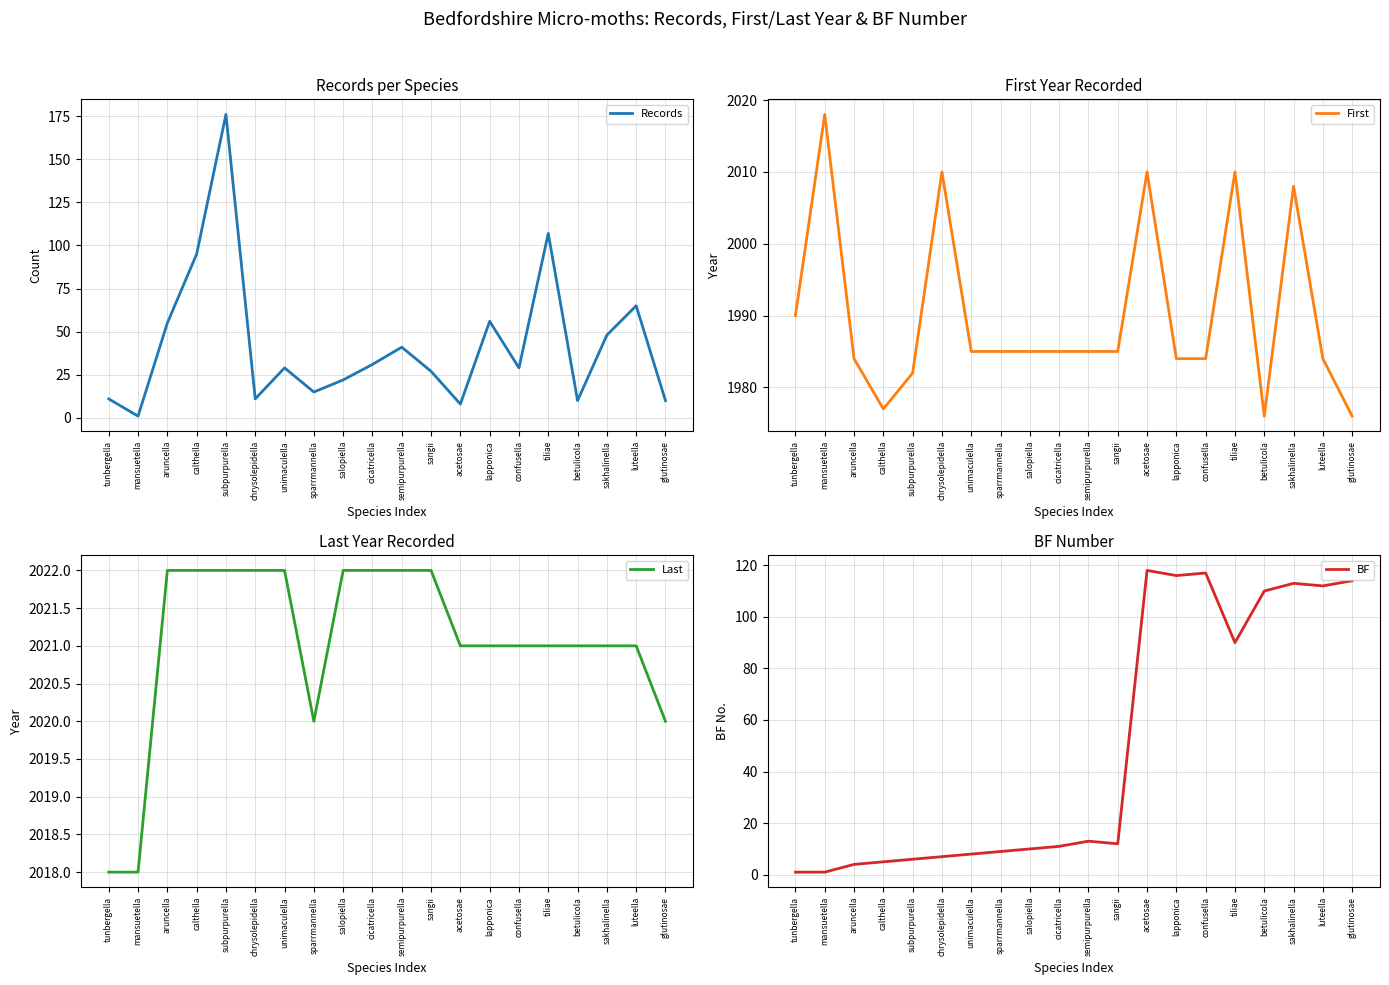

What is the label of the 18th point from the right?

aruncella